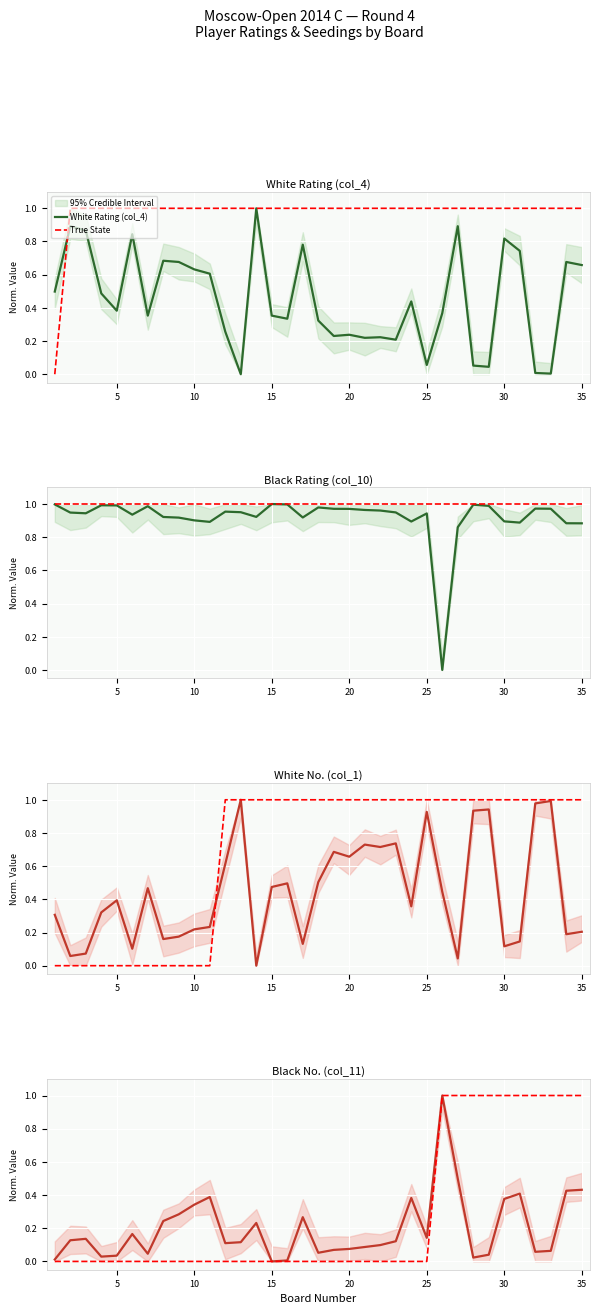

How many positive values does the True State series have?

10